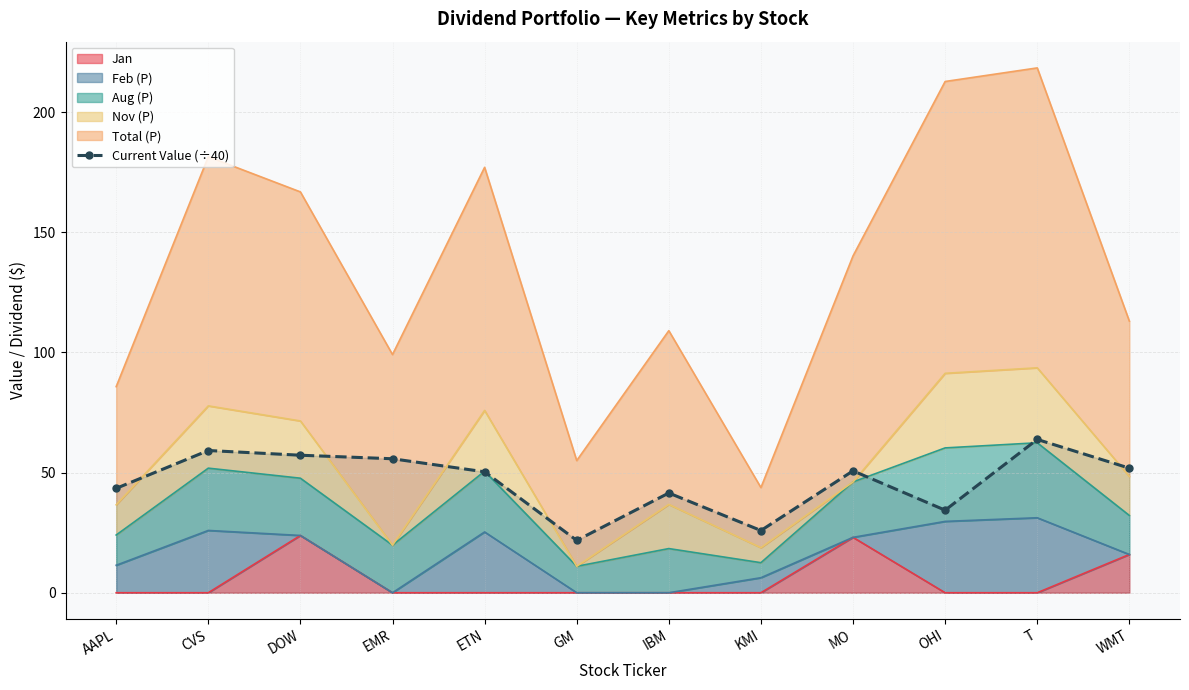

Reading right to left, transcribe all the data shown in this chart.

WMT=51.8	T=63.8	OHI=34.4	MO=50.7	KMI=25.9	IBM=41.5	GM=21.8	ETN=50.3	EMR=55.8	DOW=57.2	CVS=59.2	AAPL=43.4